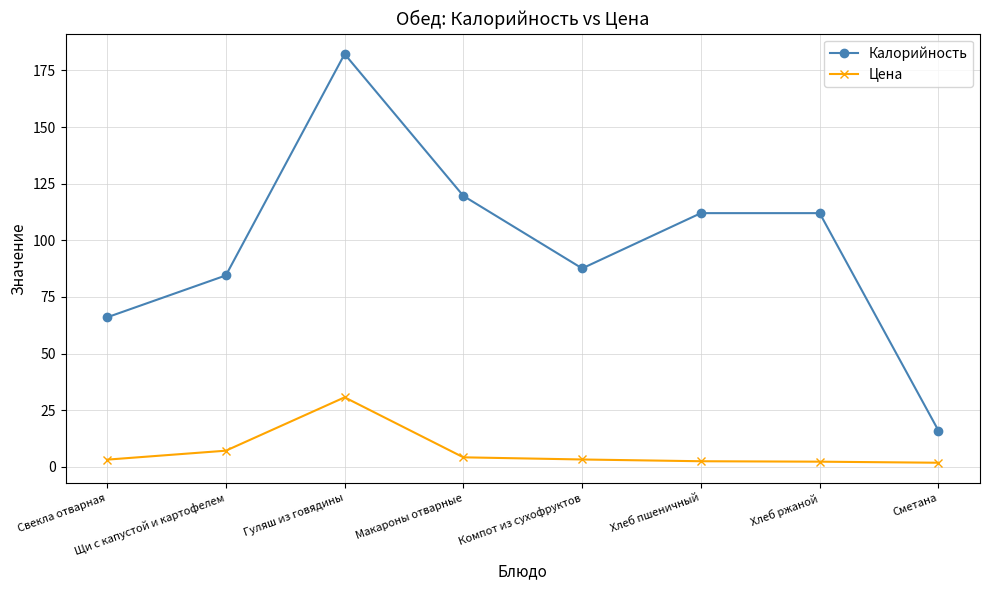

True or false: Калорийность and Цена cross at least once.

False